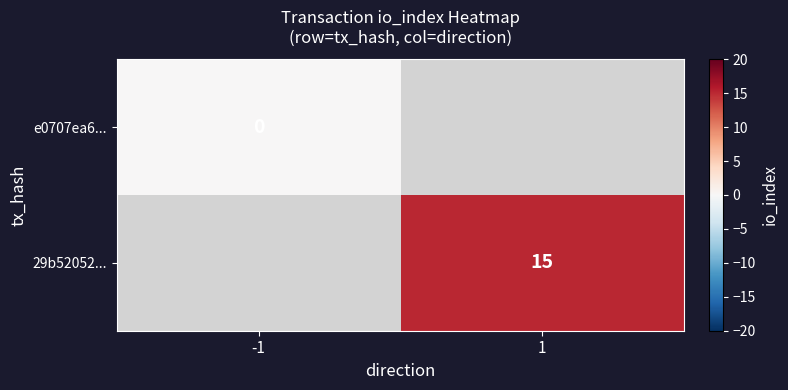

The 29b52052... series shows 15 at 1. True or false?

True